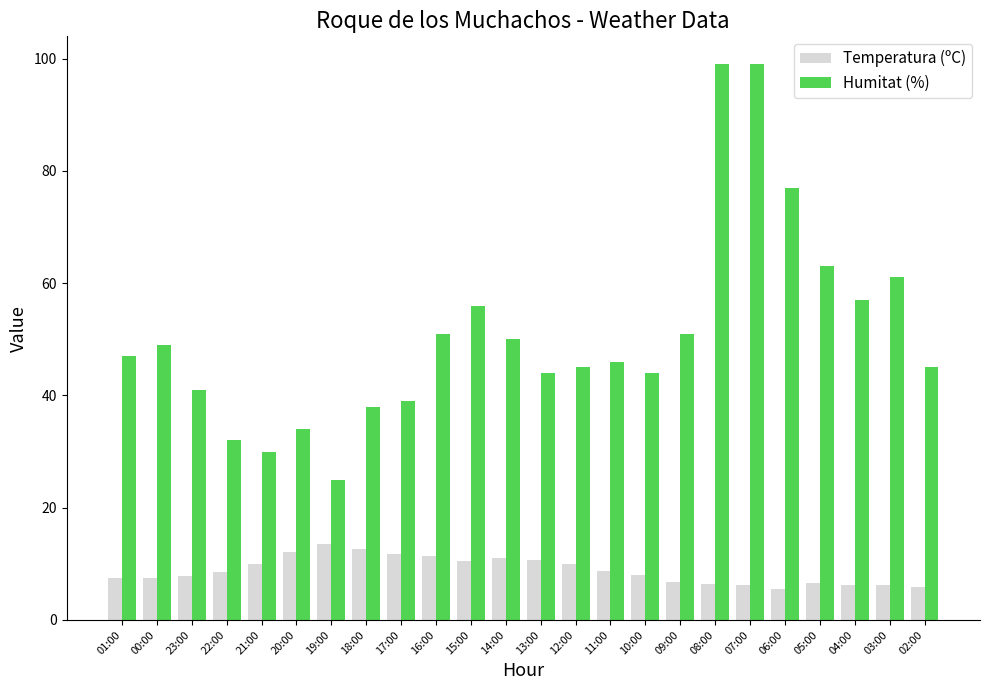

What is the difference between the maximum and second lowest values in the Humitat (%) series?

69.0